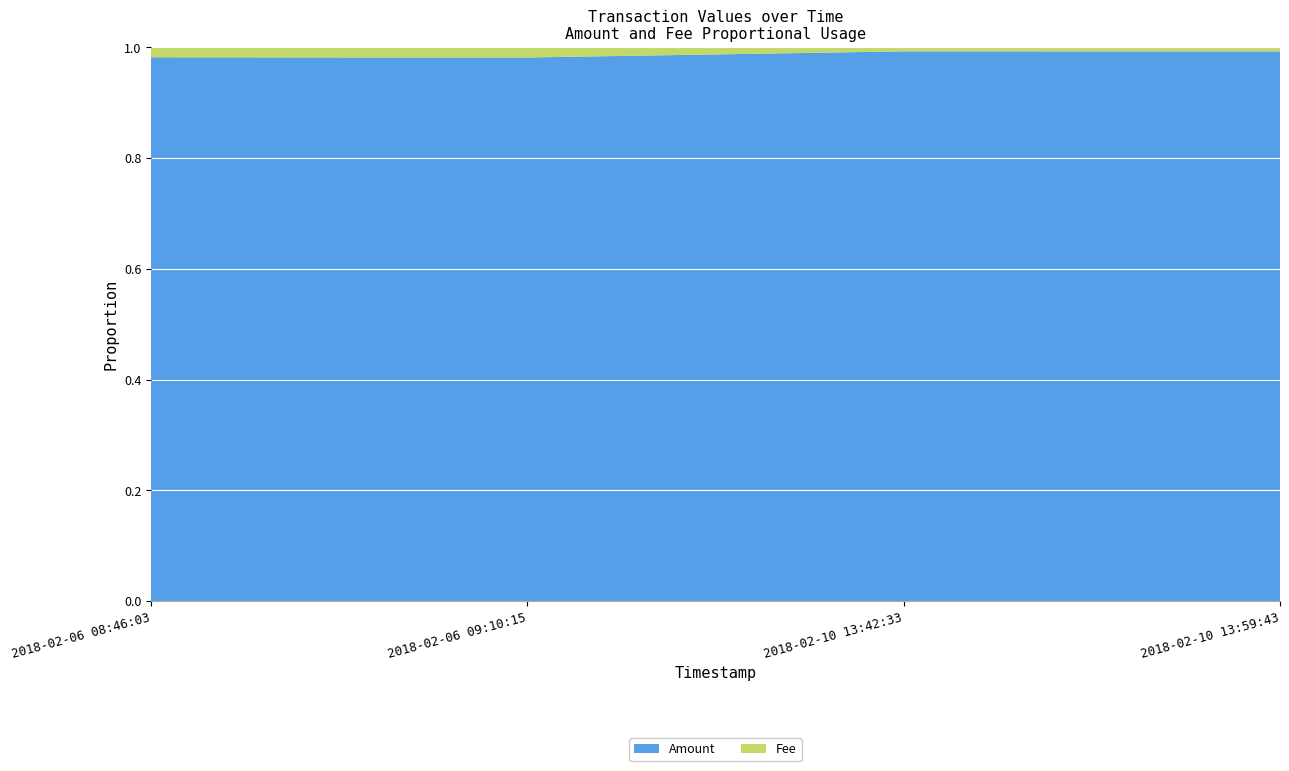

The Amount series shows 0.5 at 2018-02-10 13:59:43. True or false?

False